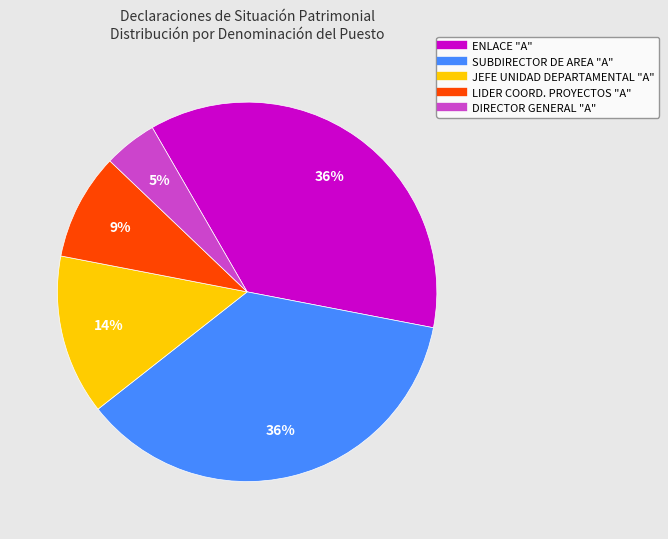

Does any single category account for the majority?

No